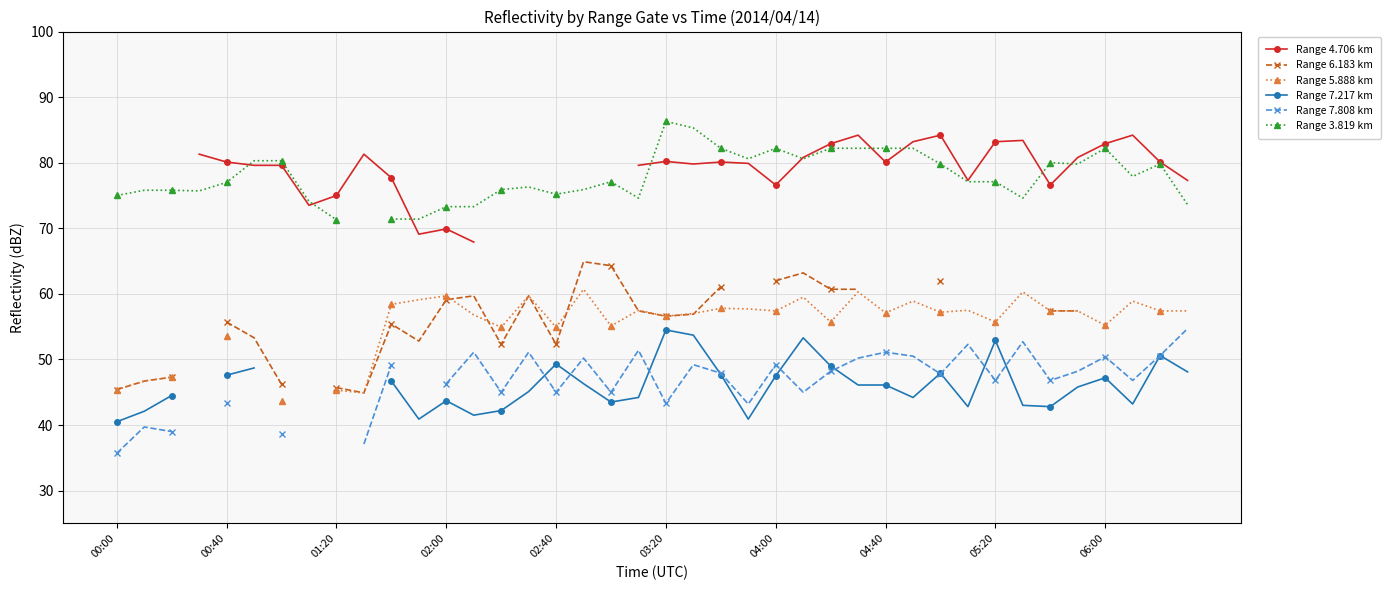

At which label does Range 5.888 km reach its peak?

17